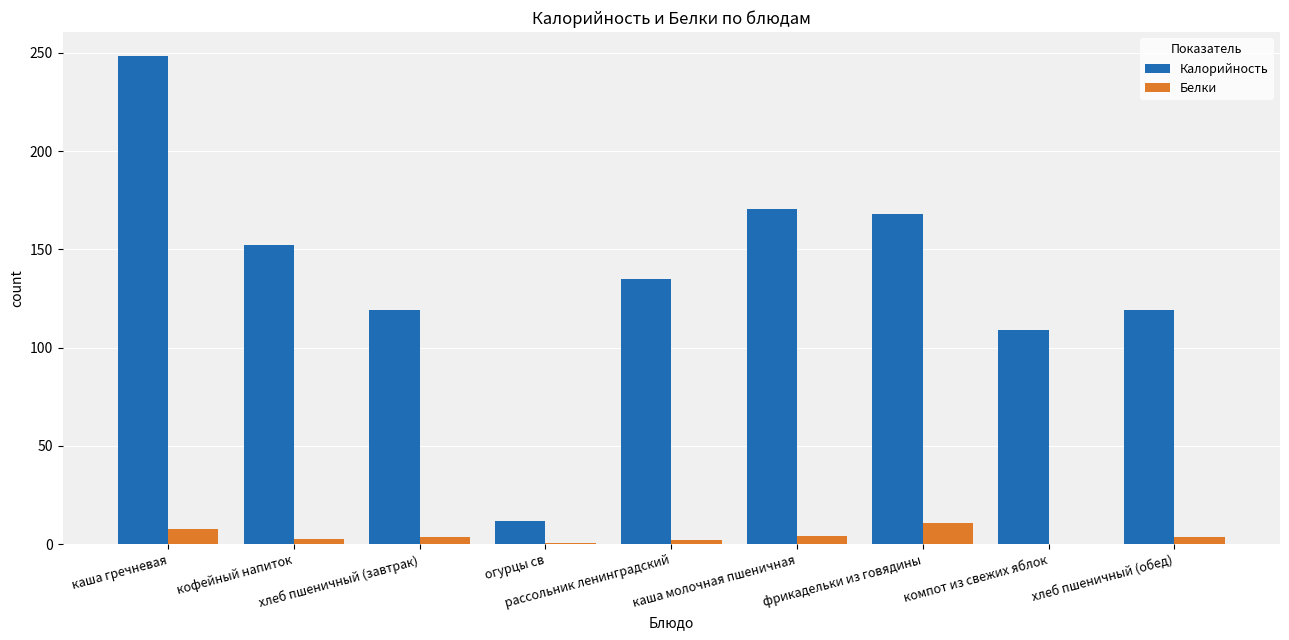

What is the maximum value shown in the chart?

248.2